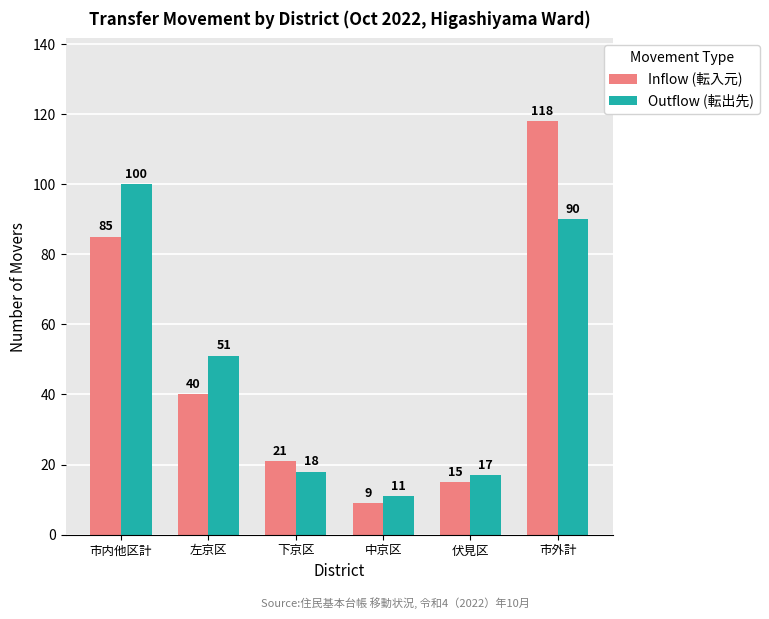

What is the approximate value of Outflow (転出先) at 伏見区, to the nearest 10?

20